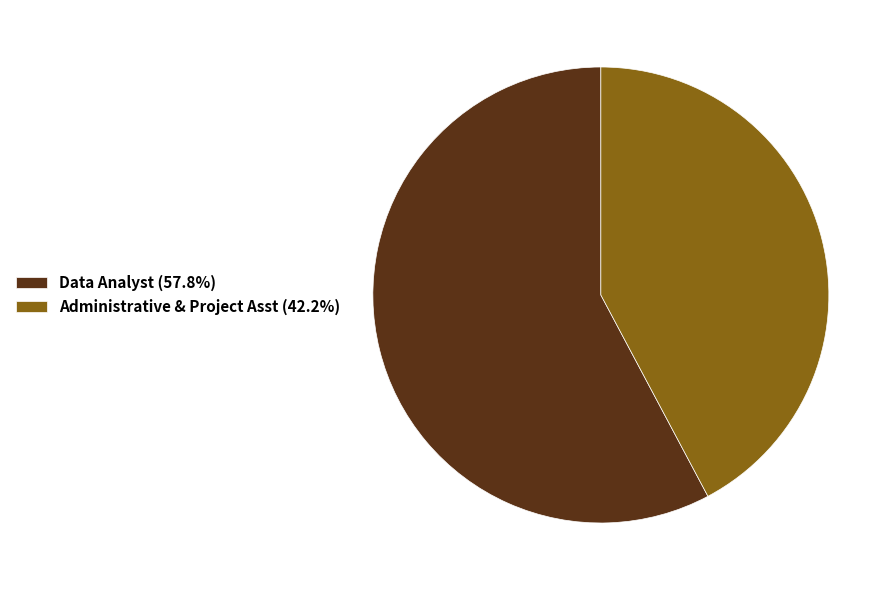

Does Administrative & Project Asst (42.2%) represent more than half of the total?

No